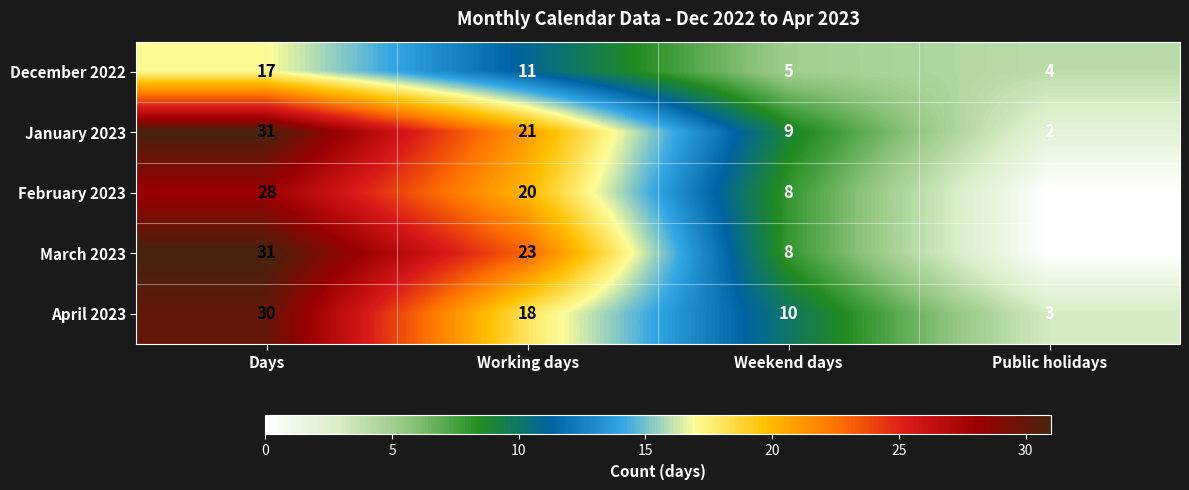

Where does the December 2022 series first go above 11?

Days